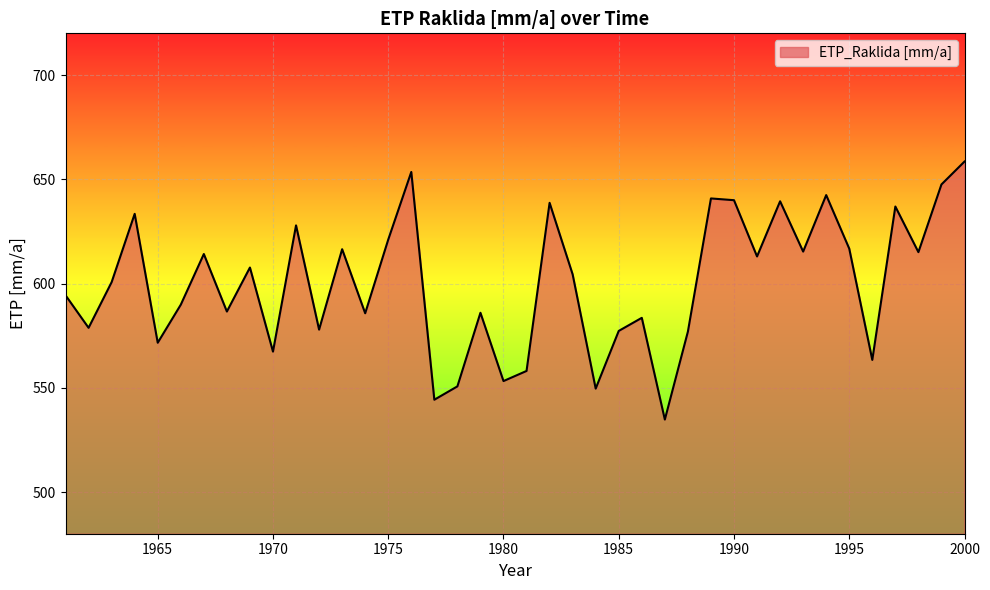

What is the maximum value shown in the chart?

658.5